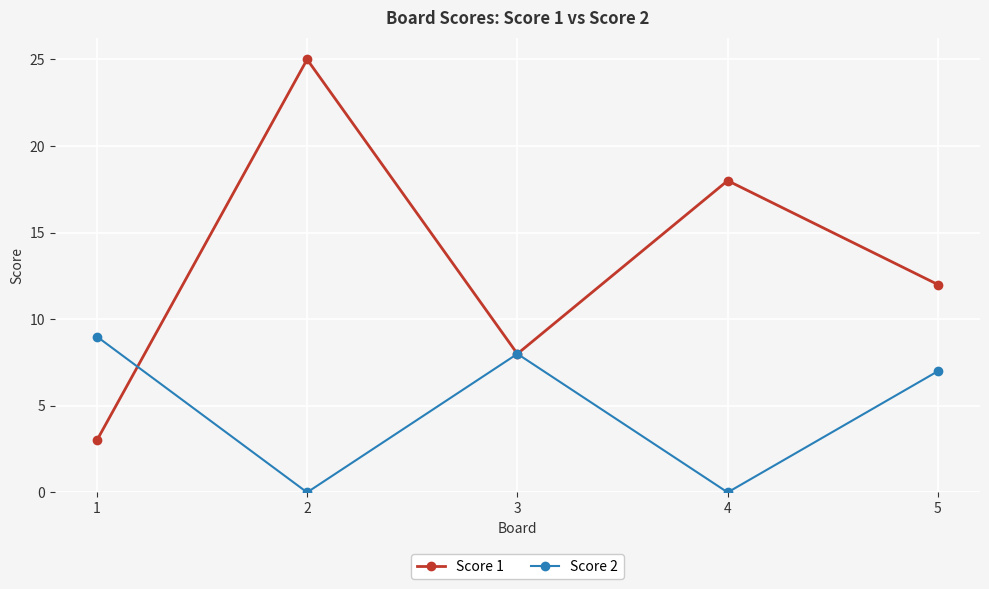

How many lines are shown in the chart?

2